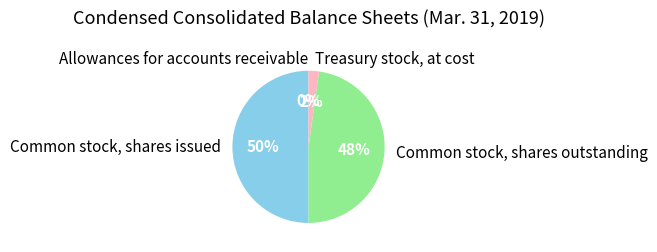

To the nearest percent, what is the difference between the largest and smallest slice percentages?

50%